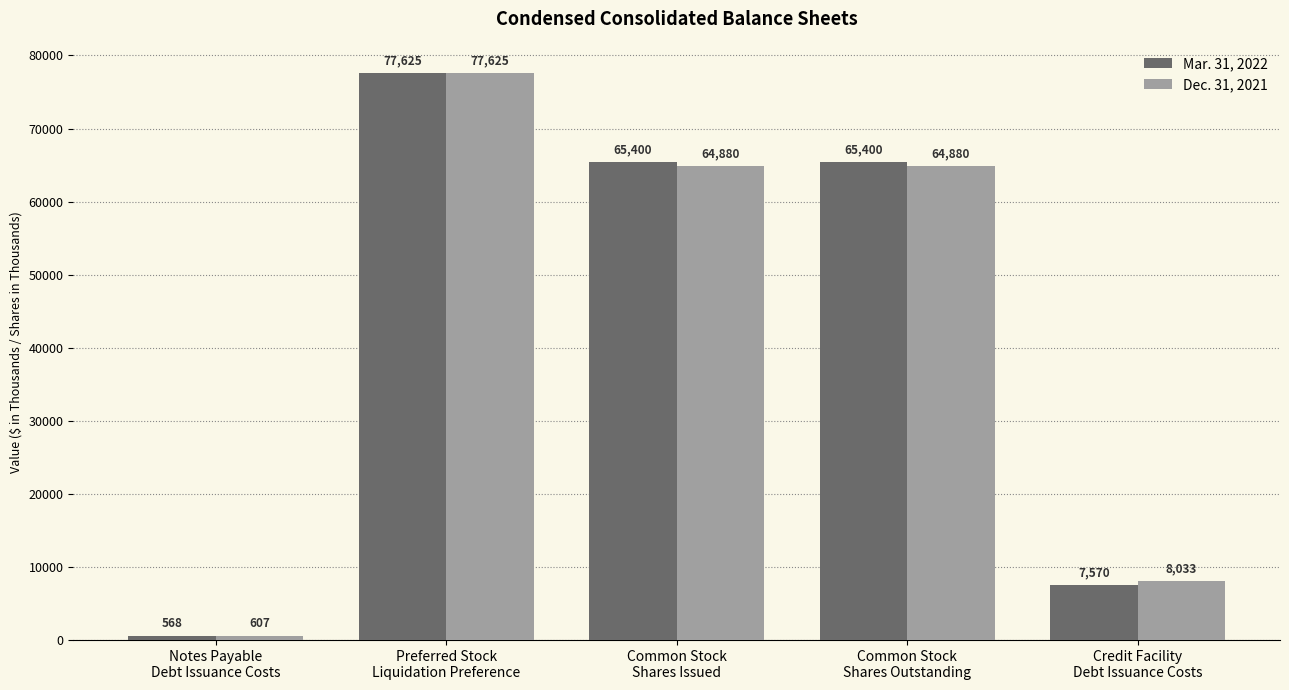

The Mar. 31, 2022 series shows 568 at Notes Payable
Debt Issuance Costs. True or false?

True